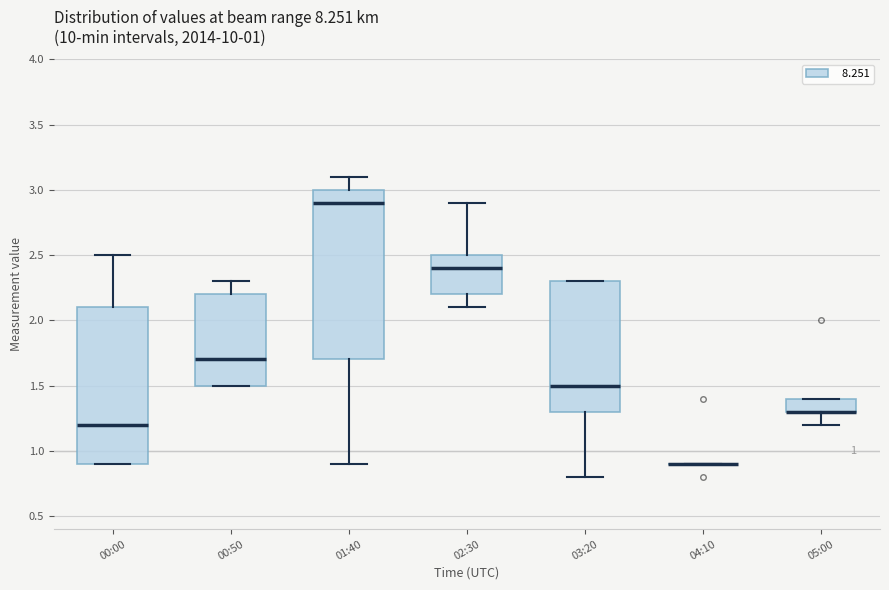

Which box is the tallest, from its lower edge to its upper edge?

01:40